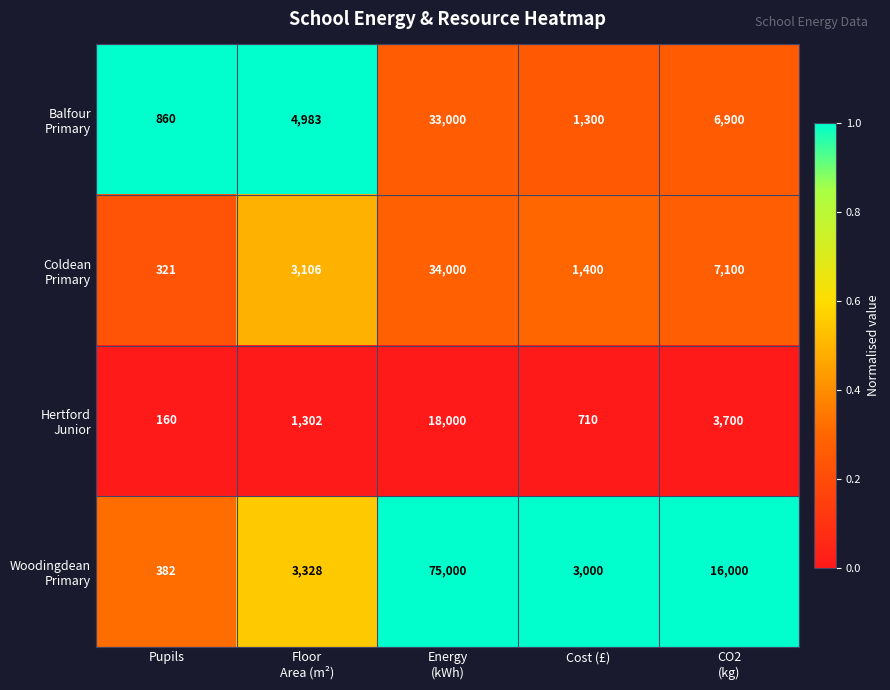

How many distinct data groups are displayed?

4